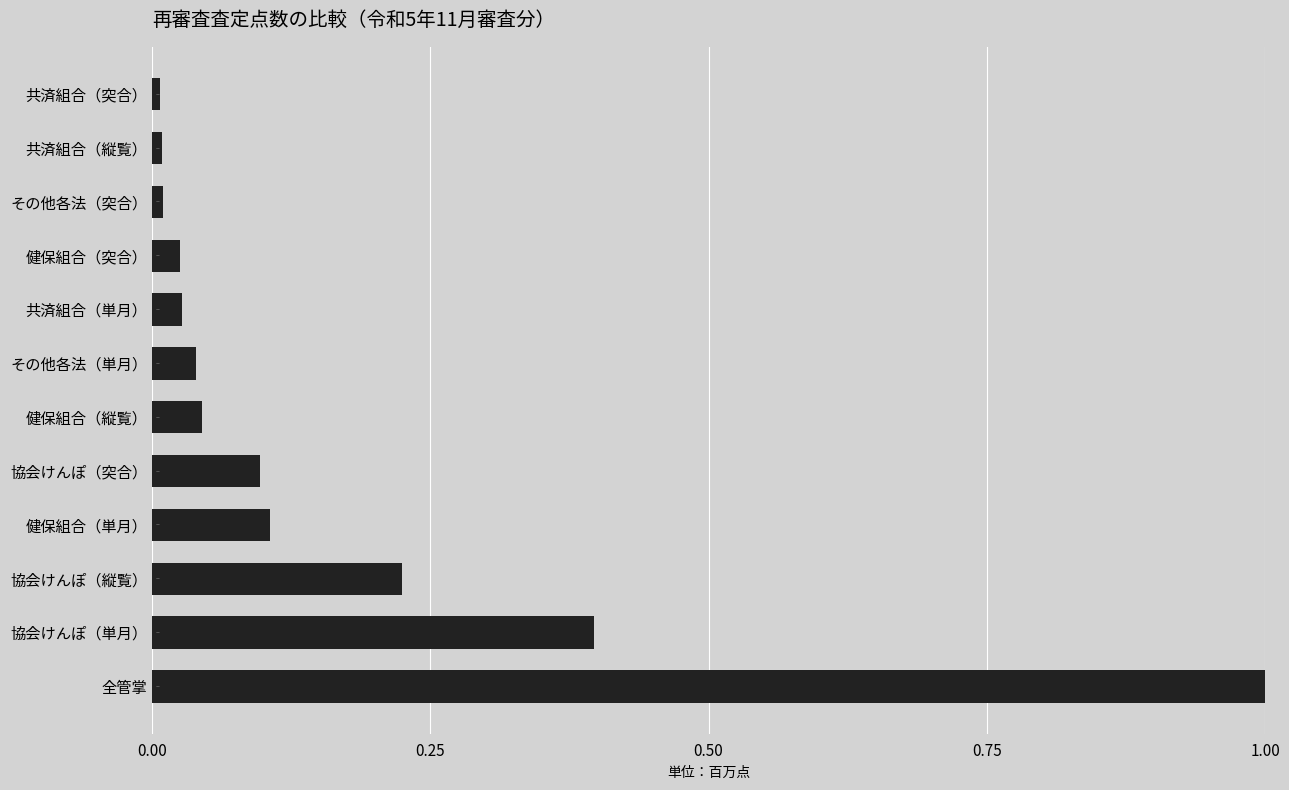

What is the difference between the maximum and minimum values?

1.0